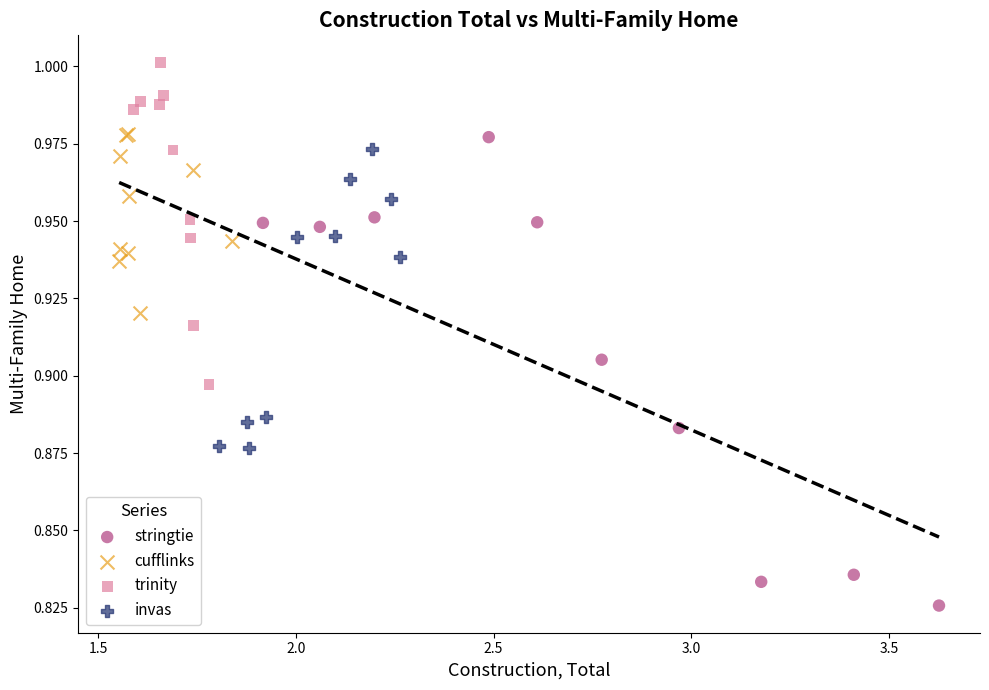

Which series has the widest spread of Y values?

stringtie